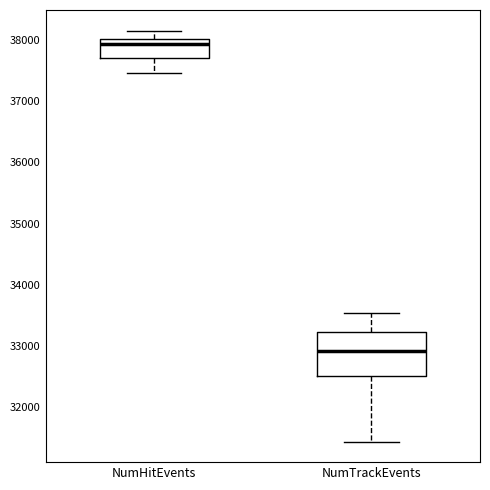

Reading left to right, read every box against the y-axis: the position of its median line, the range the box covers, and the ends of its whiskers. The values are not printed on the chart, so give them approximately, as read against the axis.

NumHitEvents: median 37900, box 37700 to 38000, whiskers 37500 to 38200
NumTrackEvents: median 32900, box 32500 to 33200, whiskers 31400 to 33500